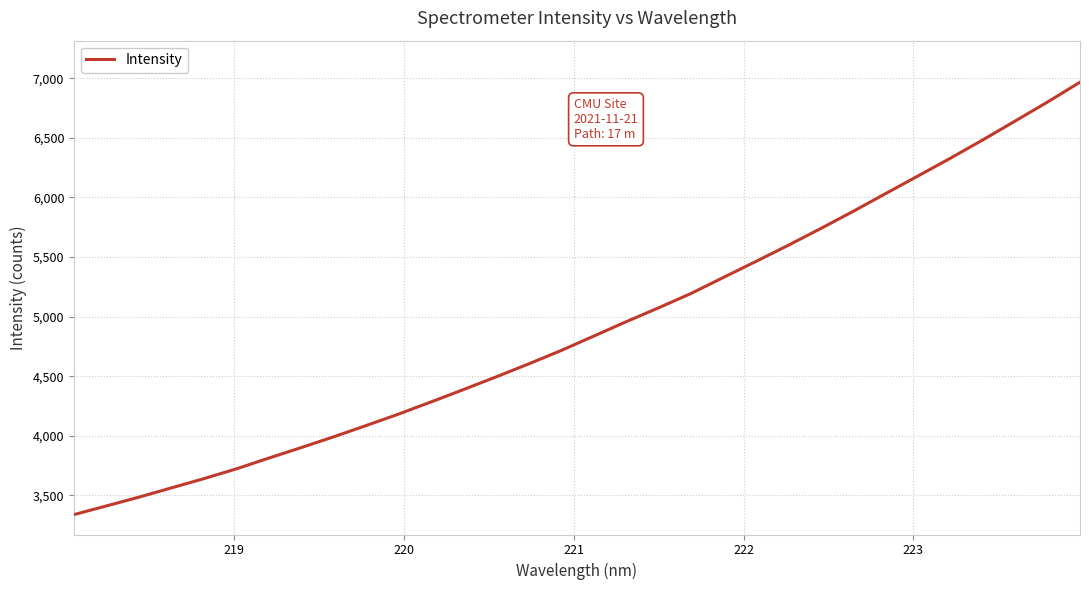

Does the chart display data point markers on the line(s)?

No